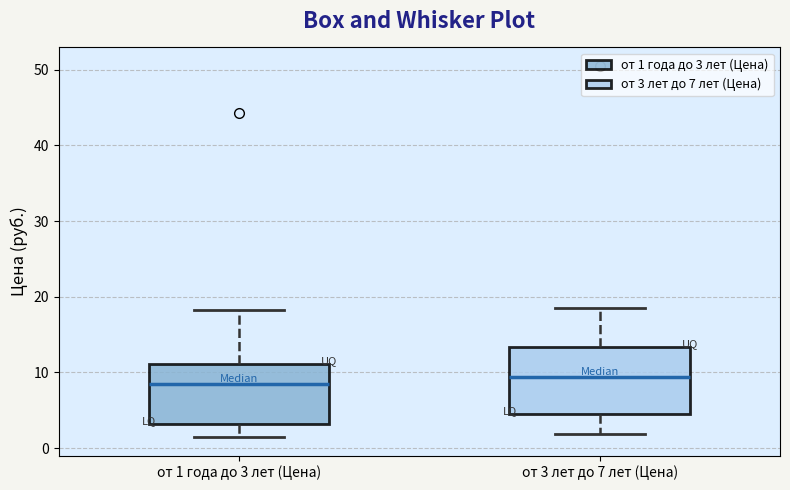

Reading left to right, transcribe this box plot: for each box, give where its median line is, the range the box spans, and where its two whiskers end, as read against the y-axis. The values are not printed on the chart, so give them approximately, as read against the axis.

от 1 года до 3 лет (Цена): median 8, box 3 to 11, whiskers 1 to 18
от 3 лет до 7 лет (Цена): median 9, box 5 to 13, whiskers 2 to 19